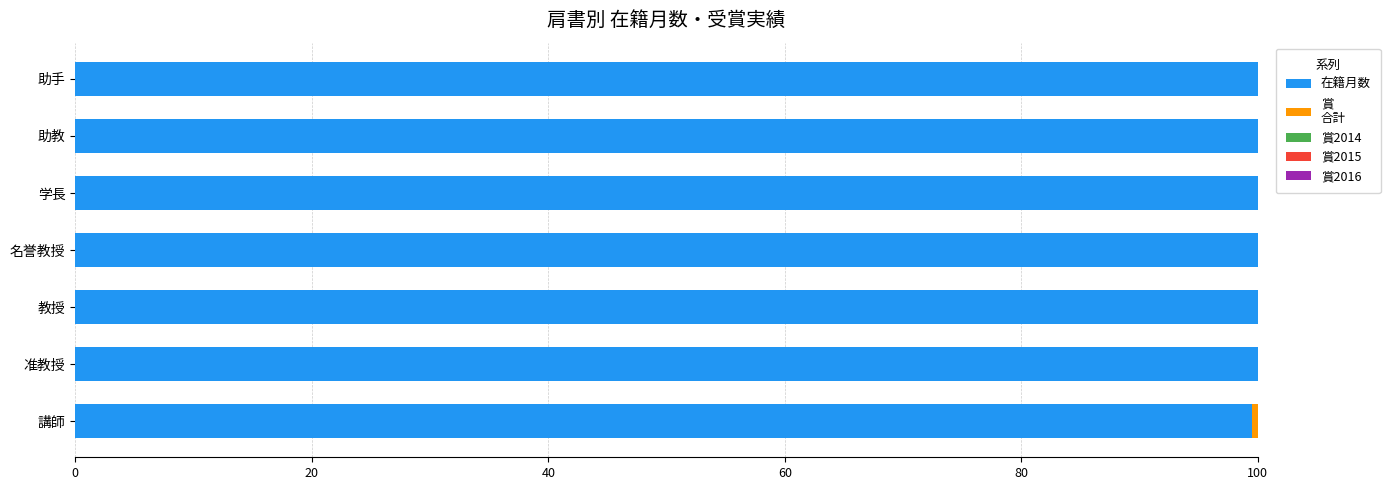

How many distinct data groups are displayed?

2